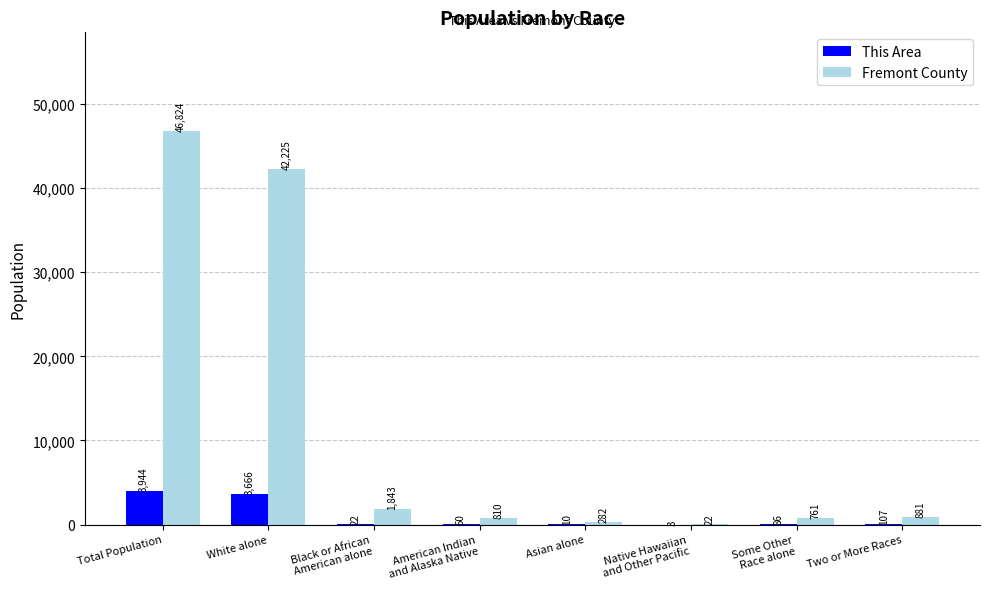

The value of Fremont County at Total Population is 46824. True or false?

True